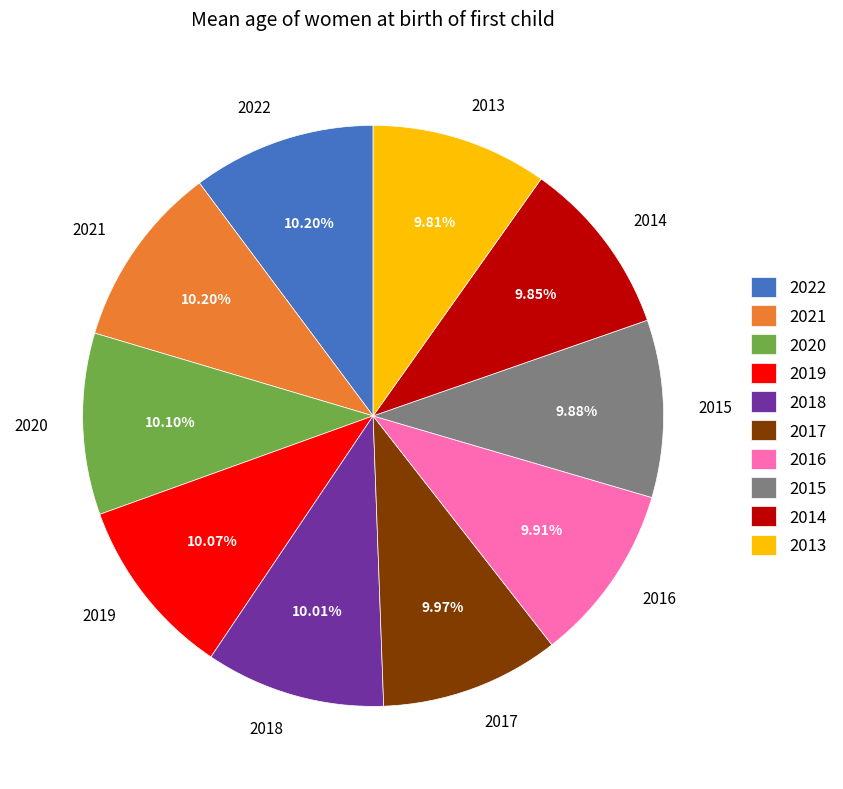

Is there a majority slice in this chart?

No